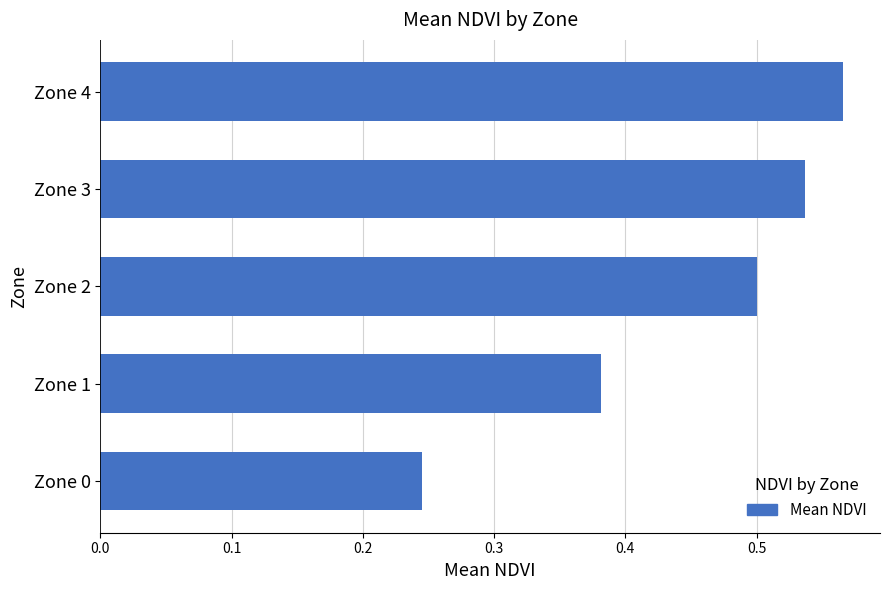

What is the sum of all values?

2.2